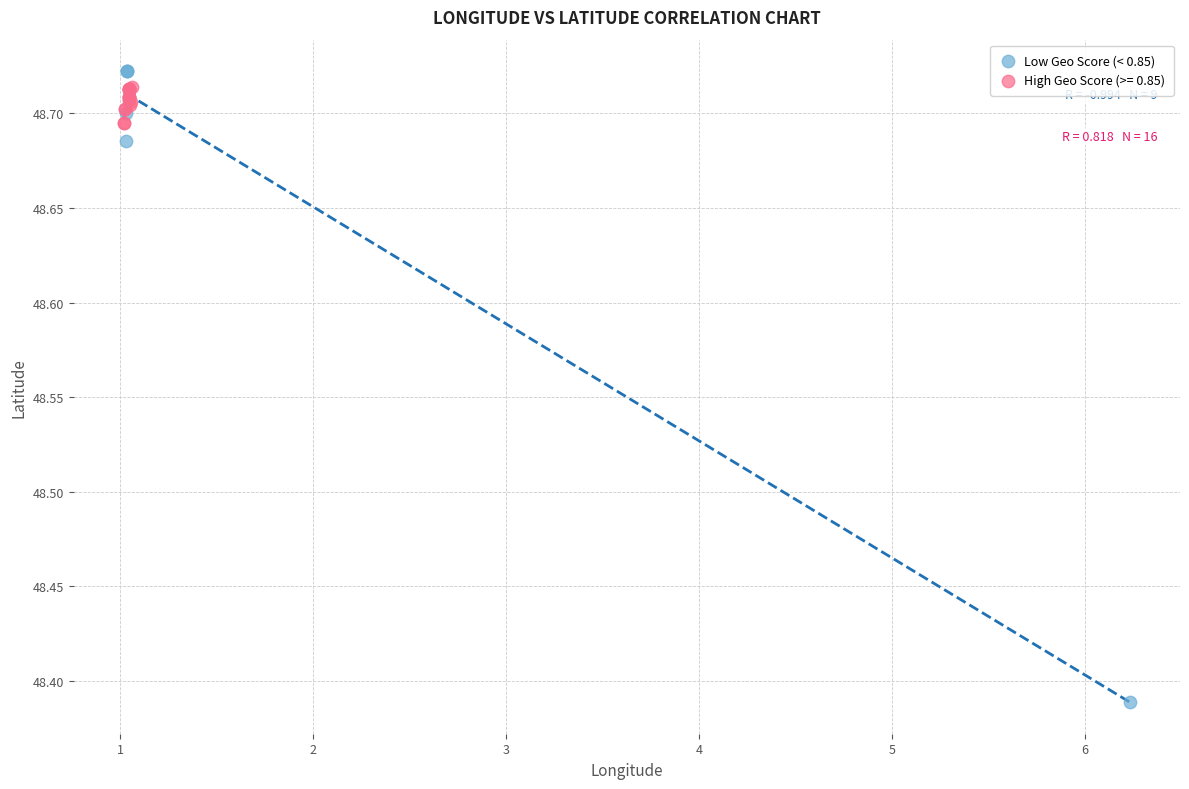

Which series has the largest Y range (max minus min)?

Low Geo Score (< 0.85)